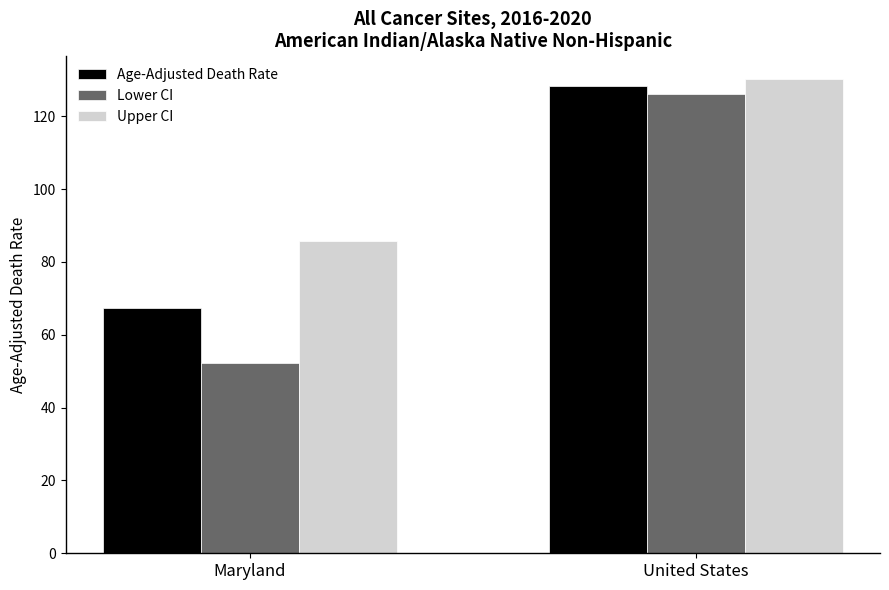

Is the value of Upper CI at United States greater than the value of Lower CI at United States?

Yes